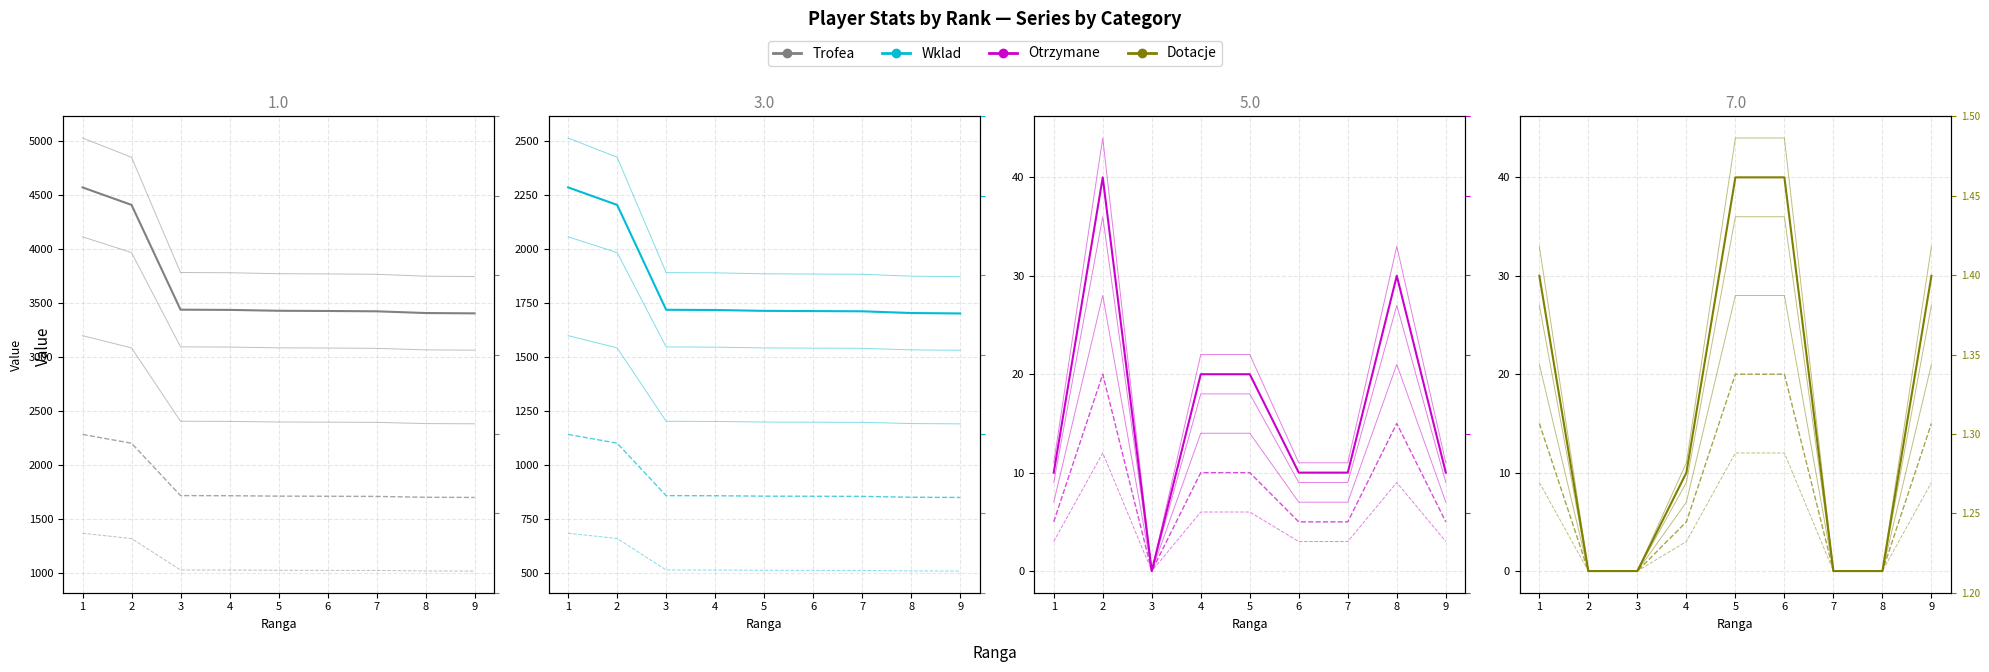

Is the value of Wklad at 3 greater than the value of Trofea at 6?

No